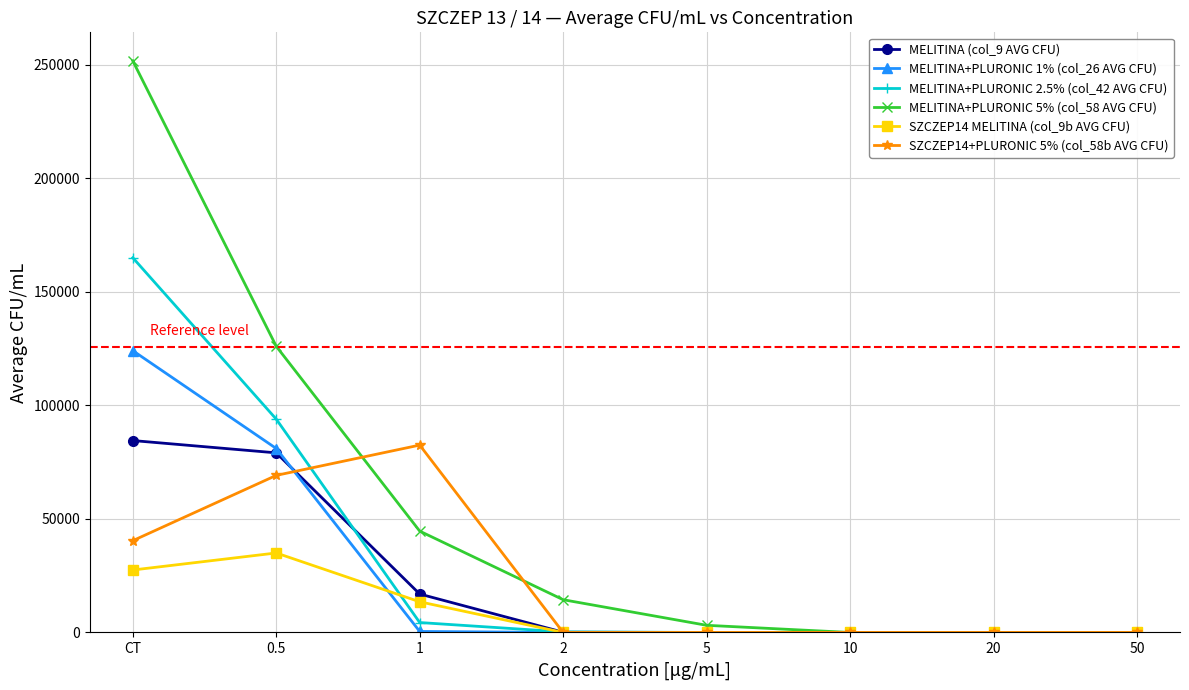

Is the value of SZCZEP14+PLURONIC 5% (col_58b AVG CFU) at 1 greater than the value of MELITINA+PLURONIC 2.5% (col_42 AVG CFU) at 5?

Yes